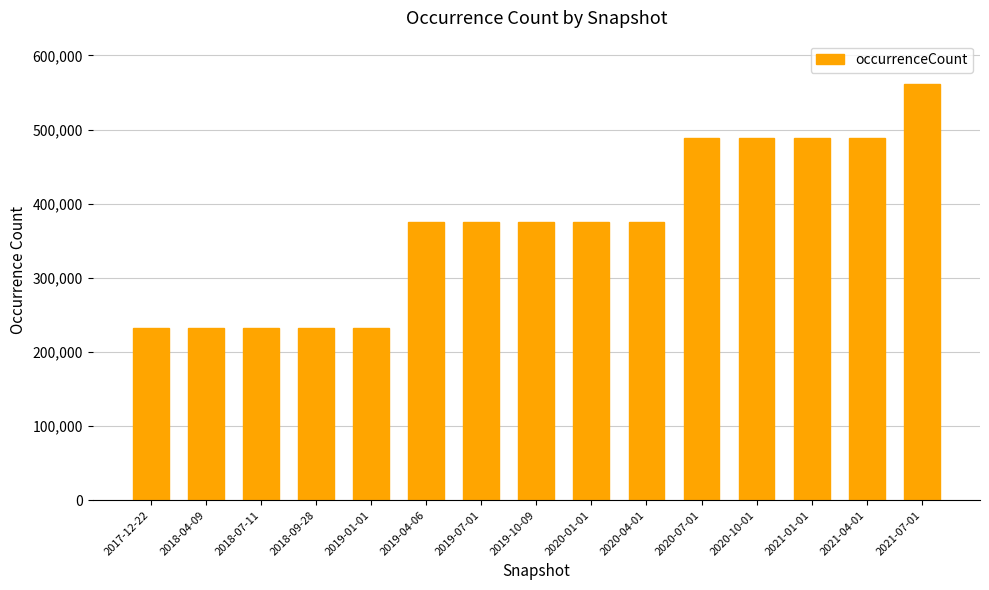

How many distinct data groups are displayed?

1